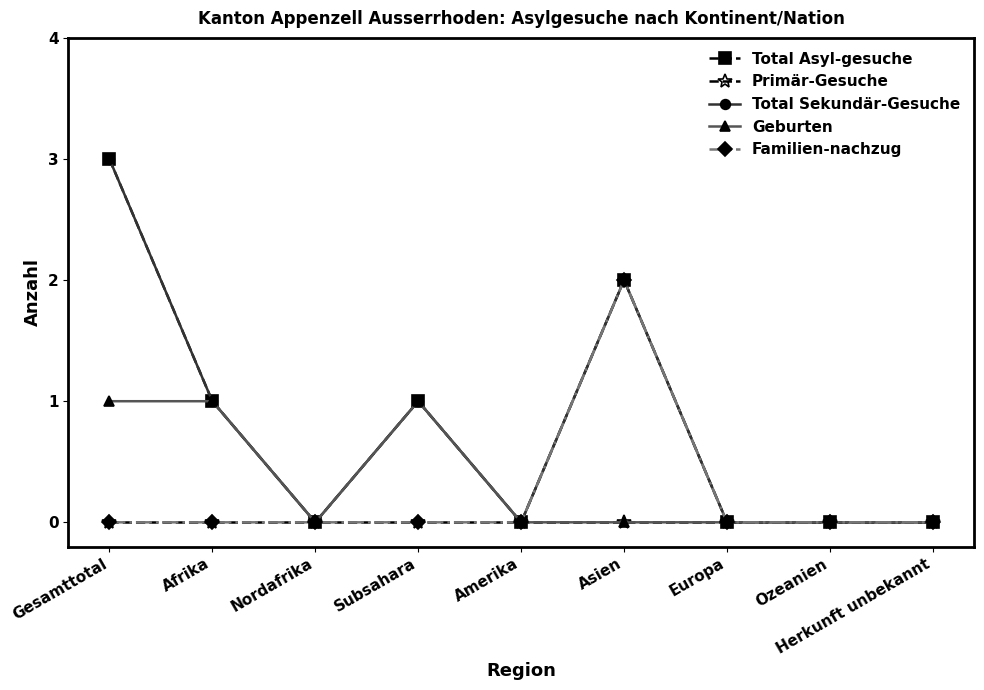

Reading right to left, list all the values displayed in this chart.

Total Asyl-gesuche: 0	0	0	2	0	1	0	1	3
Primär-Gesuche: 0	0	0	0	0	0	0	0	0
Total Sekundär-Gesuche: 0	0	0	2	0	1	0	1	3
Geburten: 0	0	0	0	0	1	0	1	1
Familien-nachzug: 0	0	0	2	0	0	0	0	0